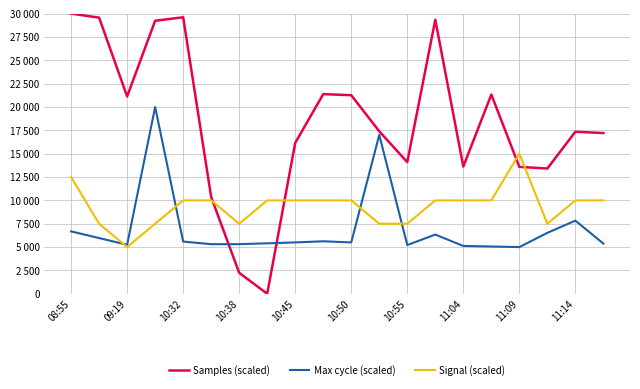

Which series has the largest total across all categories?

Samples (scaled)